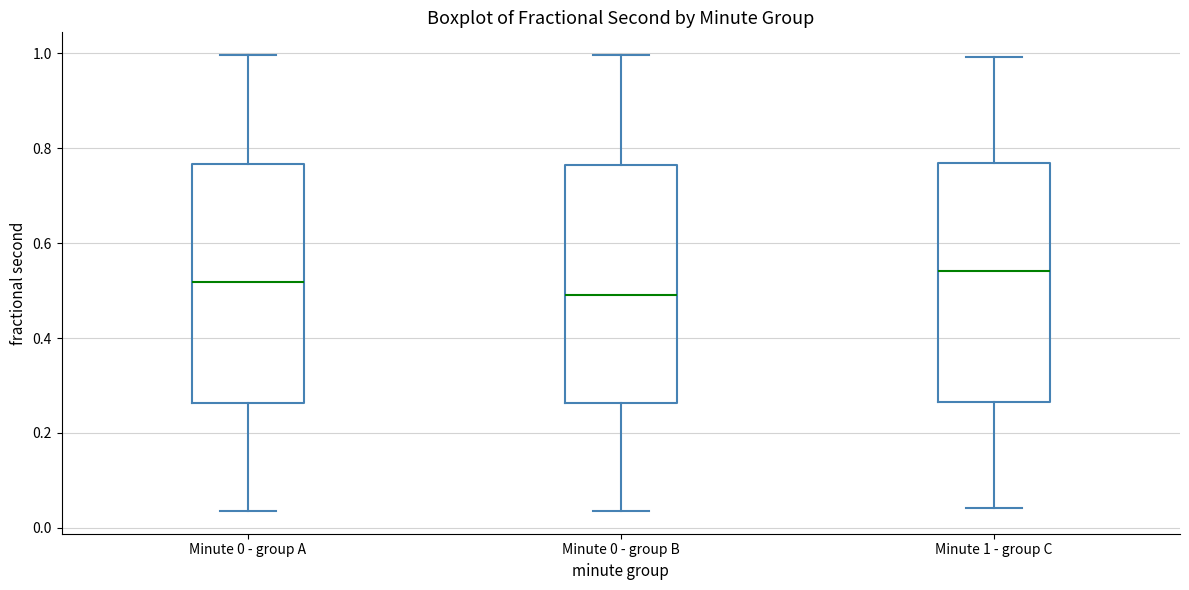

Where does the lower whisker of the box for Minute 0 - group B end on the y-axis? The values are not printed on the chart, so give them approximately, as read against the axis.

0.04